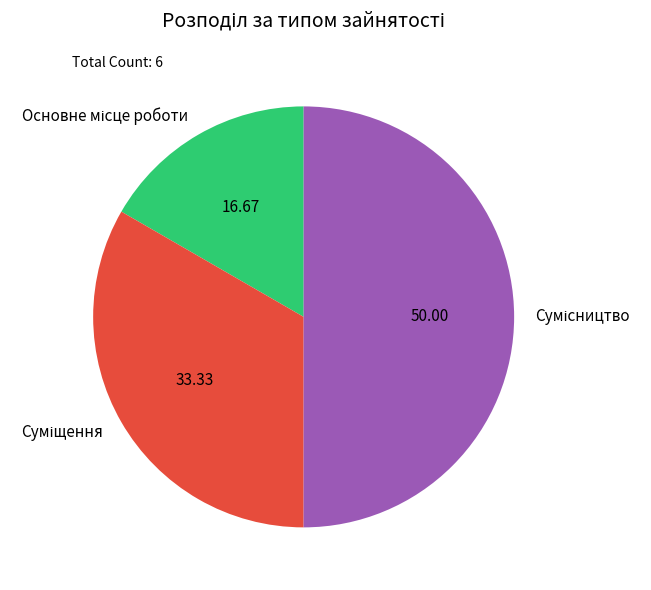

To the nearest percent, what is the average slice percentage?

33%